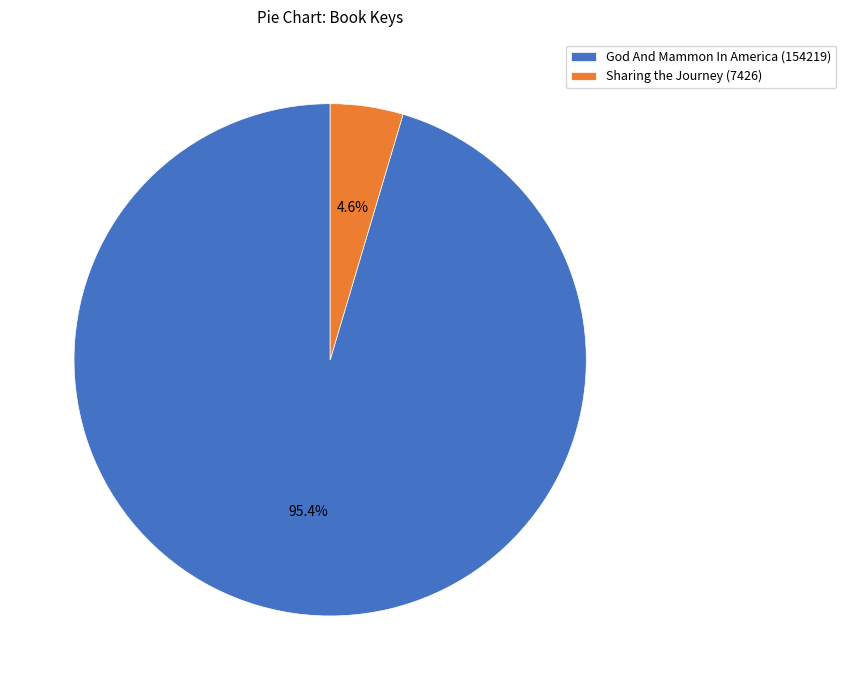

To the nearest percent, what is the difference between the God And Mammon In America (154219) and Sharing the Journey (7426) slice percentages?

91%